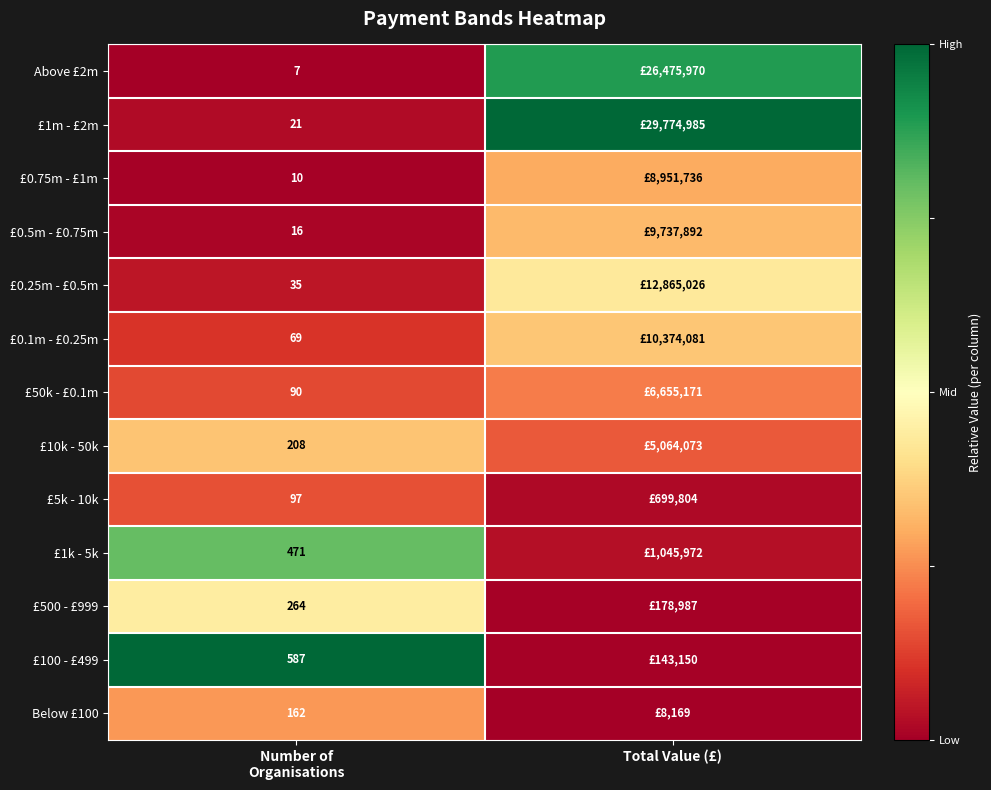

The value of £0.75m - £1m at Number of Organisations is 0.0. True or false?

False